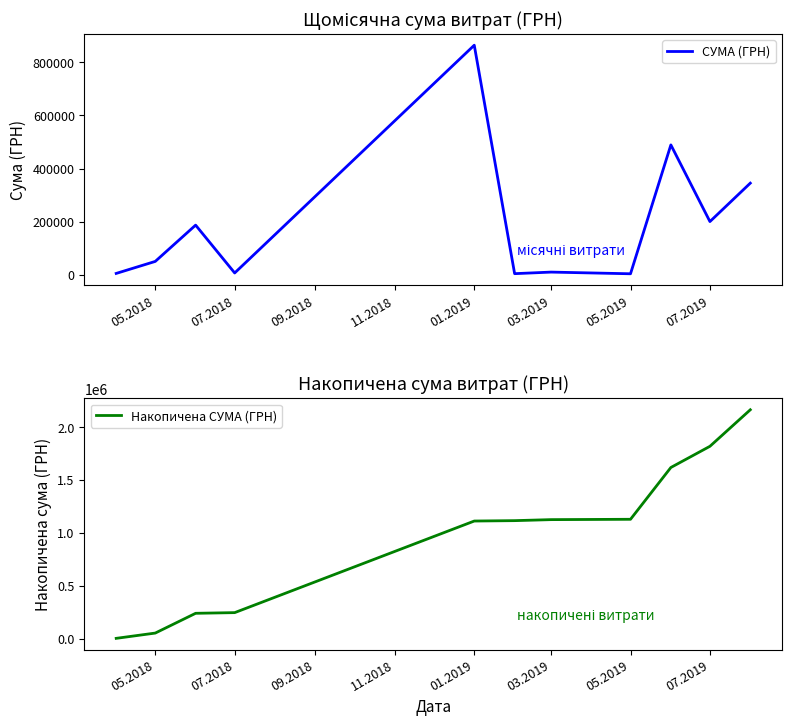

What is the highest value of the СУМА (ГРН) series?

864988.1